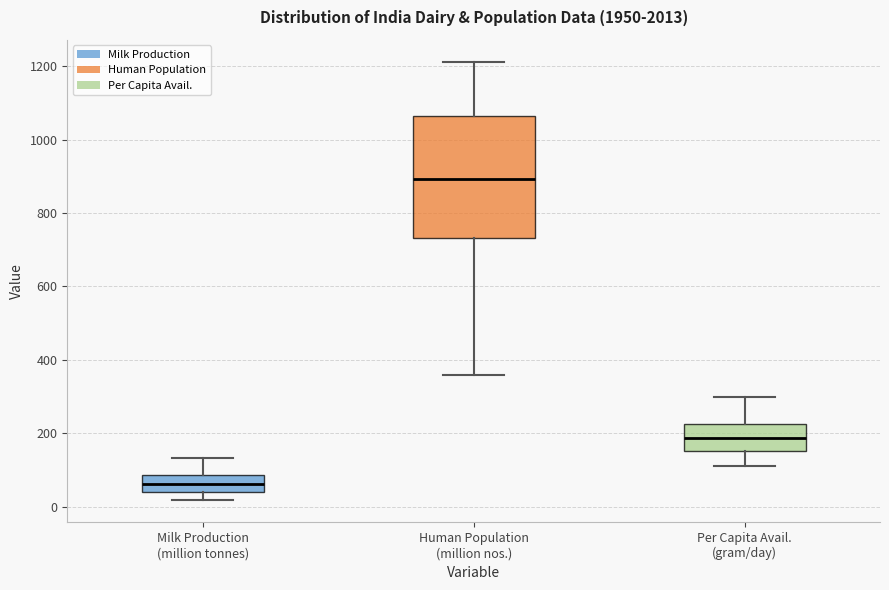

Comparing the boxes themselves (not the whiskers), which one is the tallest?

Human Population (million nos.)